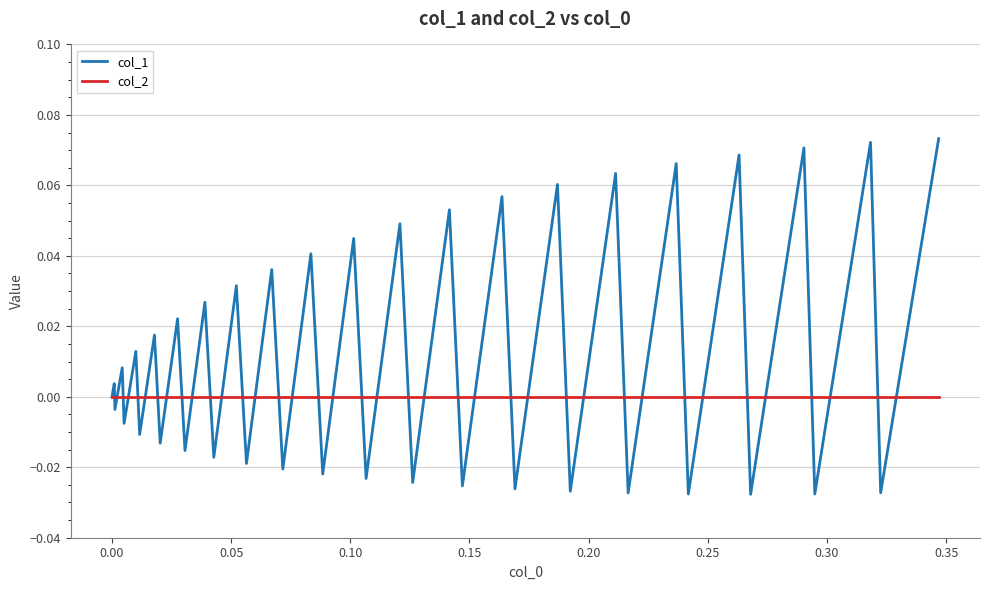

What are all the series names shown in the legend?

col_1, col_2